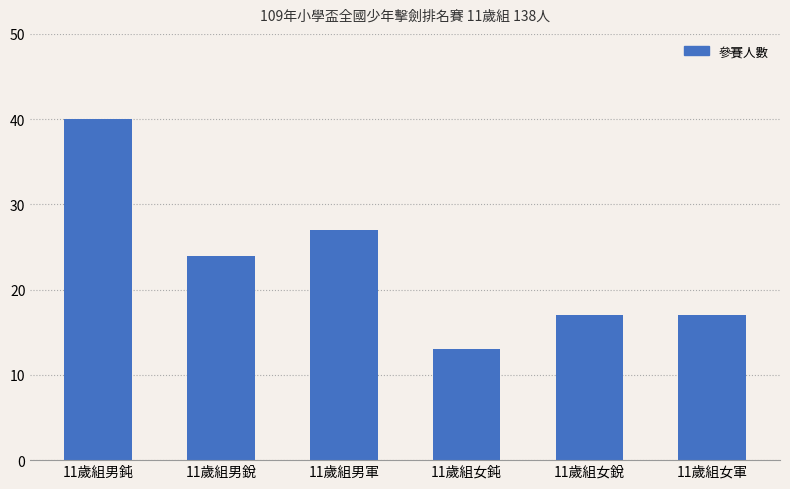

What is the label of the 1st bar from the left?

11歲組男鈍